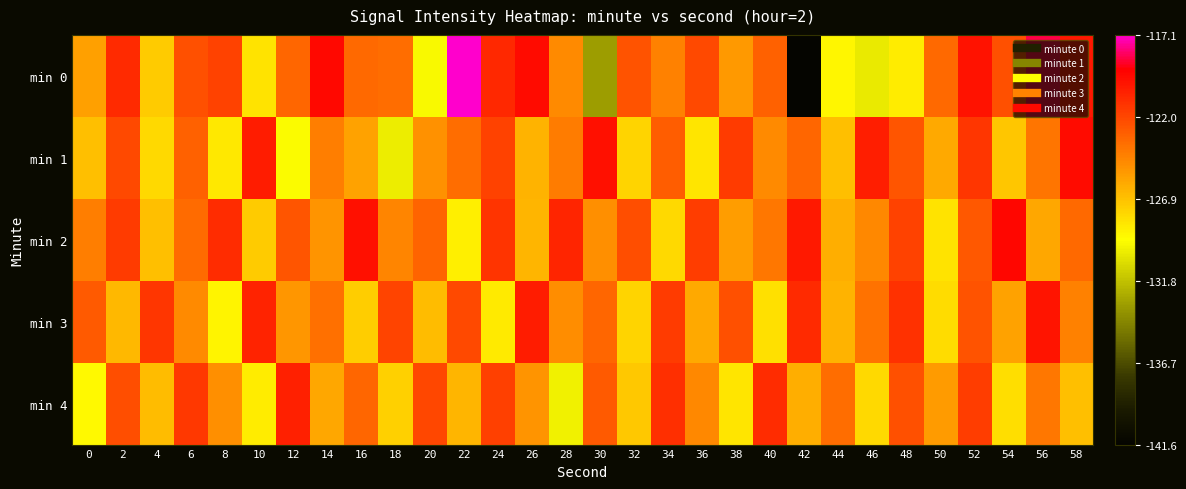

What is the total value across all series at 0?

-628.4